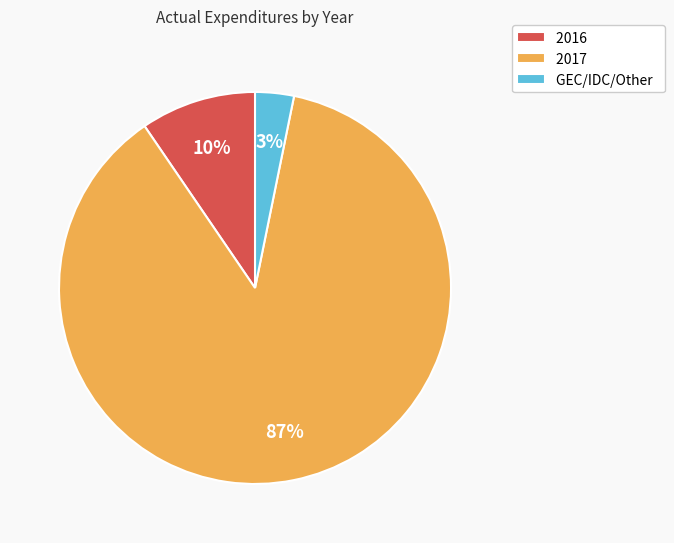

Combined, do 2017 and GEC/IDC/Other account for over 50%?

Yes